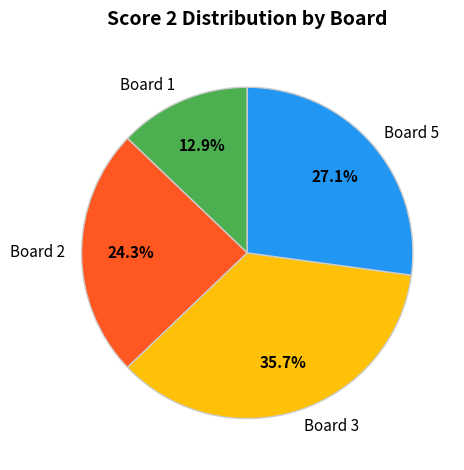

What is the largest slice in the pie chart?

Board 3